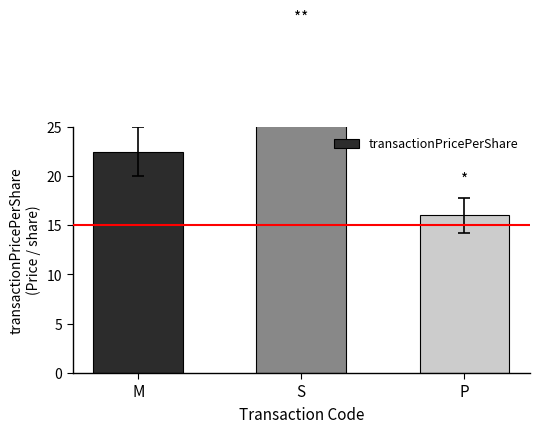

At which category does the chart reach its minimum across all series?

P